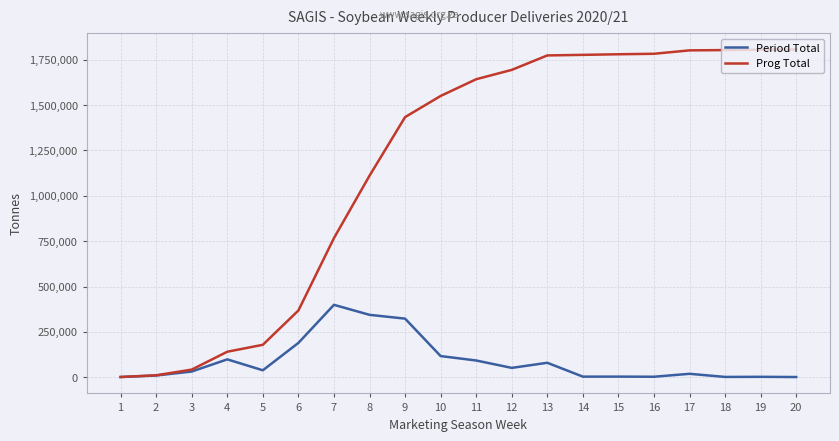

At which category is the sum across all series the highest?

13